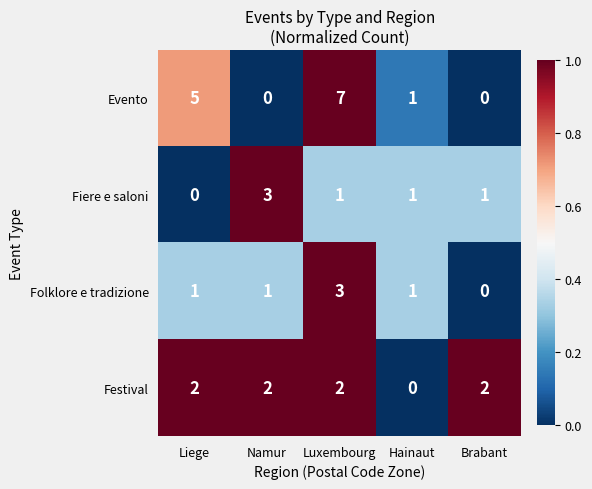

What is the difference between the maximum and minimum values in the Evento series?

7